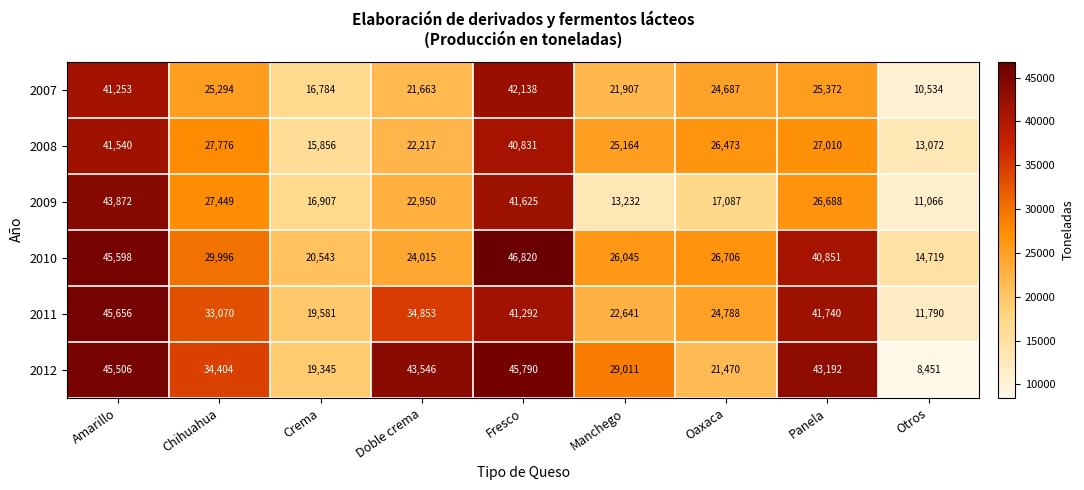

Which series changed the most between Amarillo and Doble crema?

2010